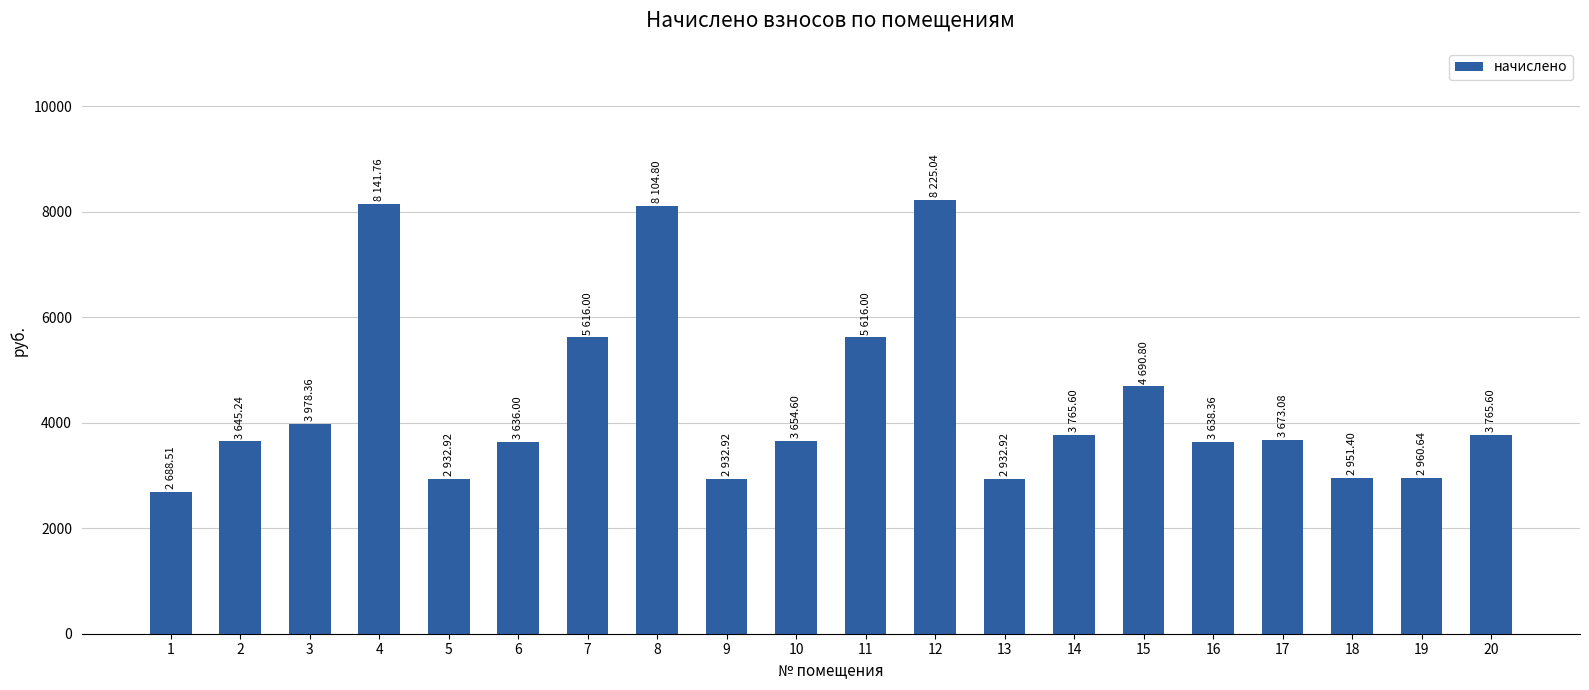

What is the sum of the values at 4 and 17?

11814.8